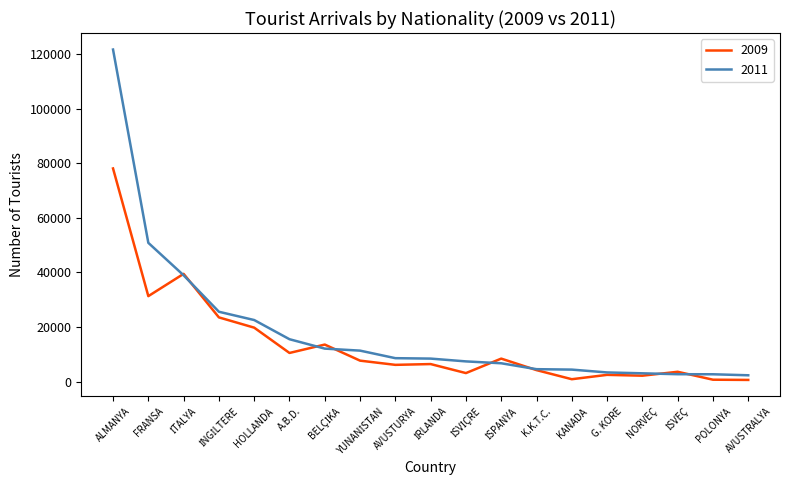

Rank the series by their maximum value, from highest to lowest.

2011, 2009